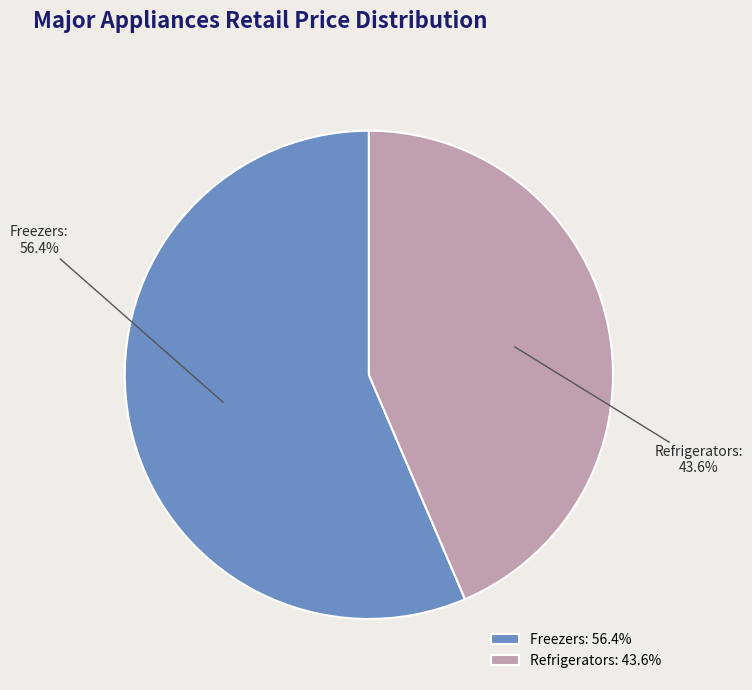

What is the ratio of the value at Refrigerators to the value at Freezers?

0.8